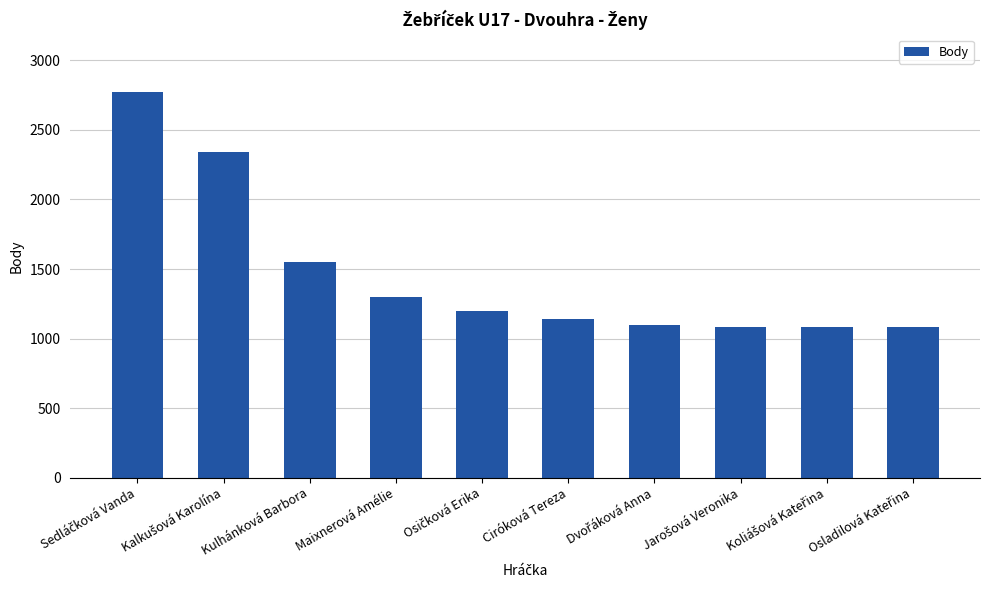

Reading left to right, list all the values displayed in this chart.

2770	2340	1550	1300	1200	1140	1100	1080	1080	1080